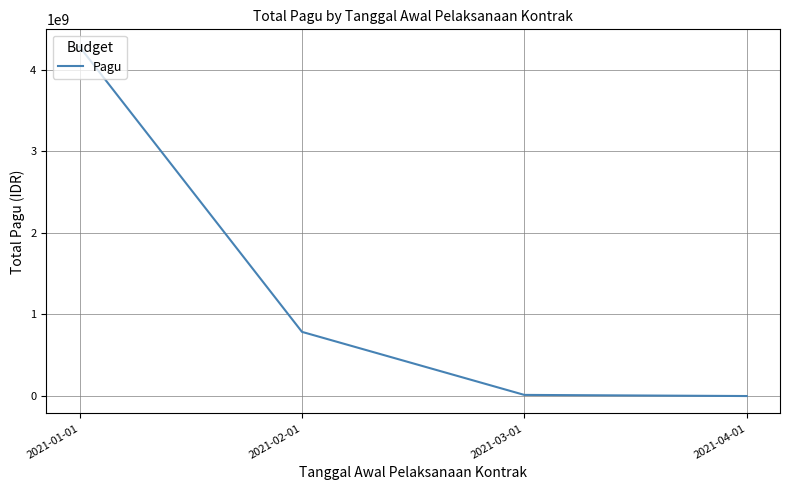

Is it true that the value at 2021-01-01 is 4278591913?

True